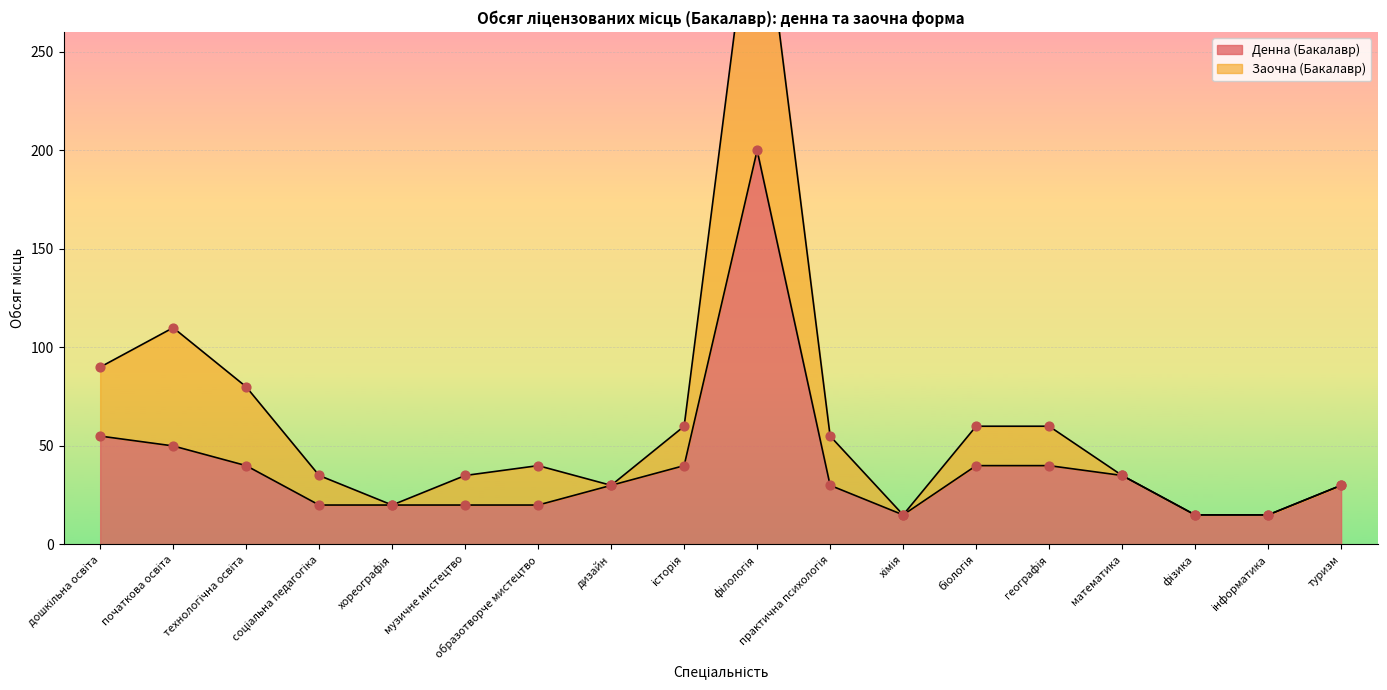

What are all the series names shown in the legend?

Денна (Бакалавр), Заочна (Бакалавр)